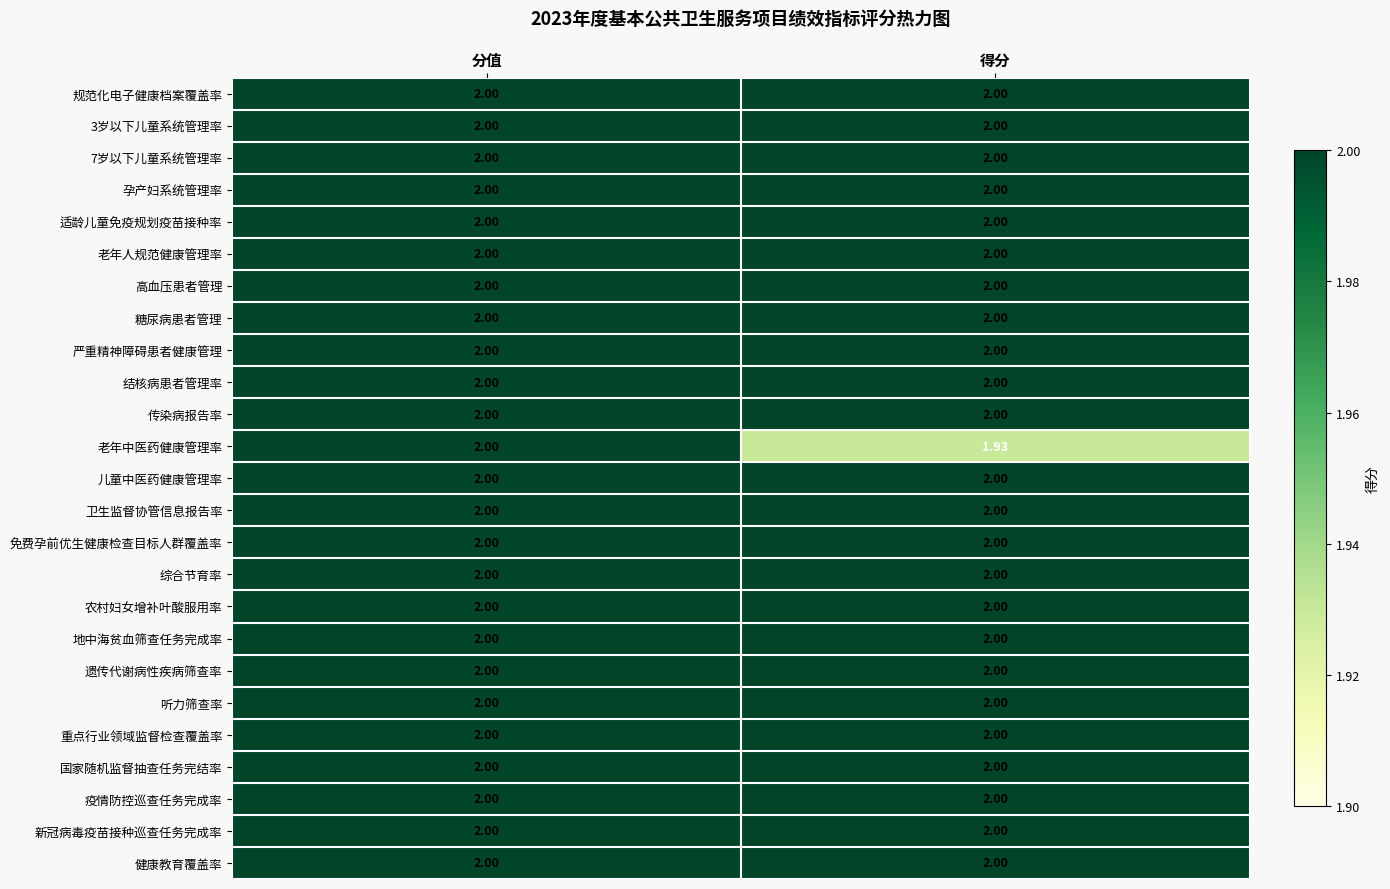

At which category does the chart reach its minimum across all series?

得分